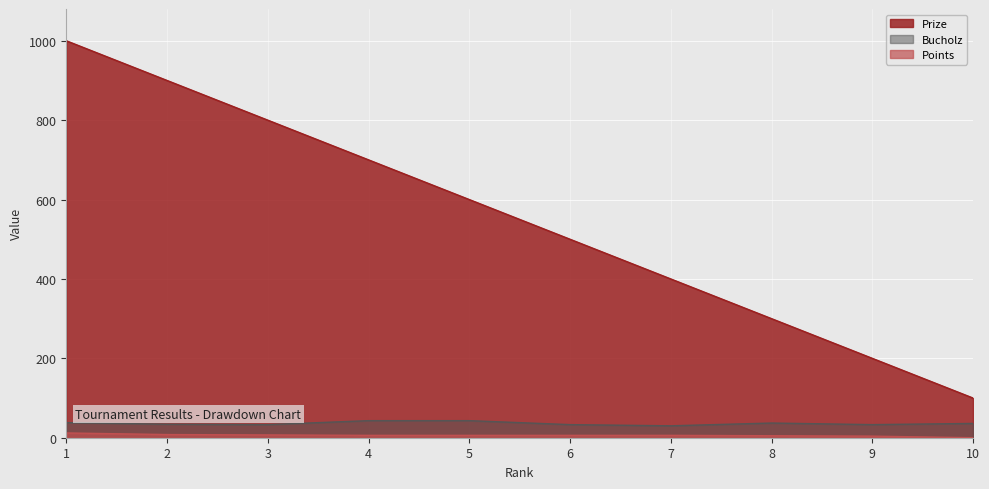

What is the value of the Bucholz point at the 8th from the left?

37